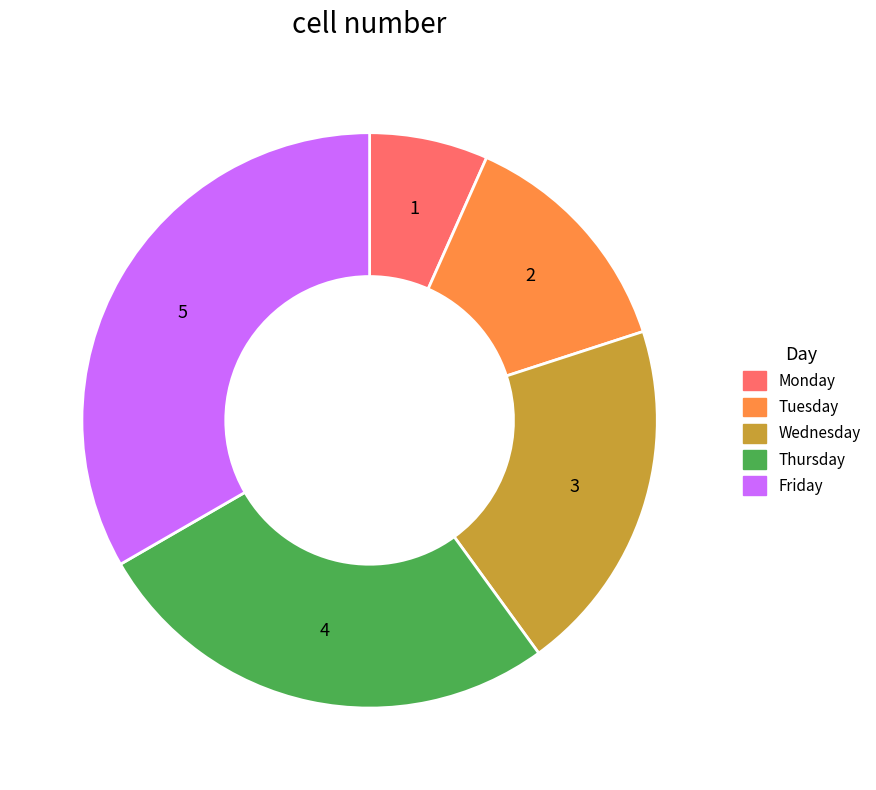

Do Friday and Wednesday together represent more than half of the pie?

Yes